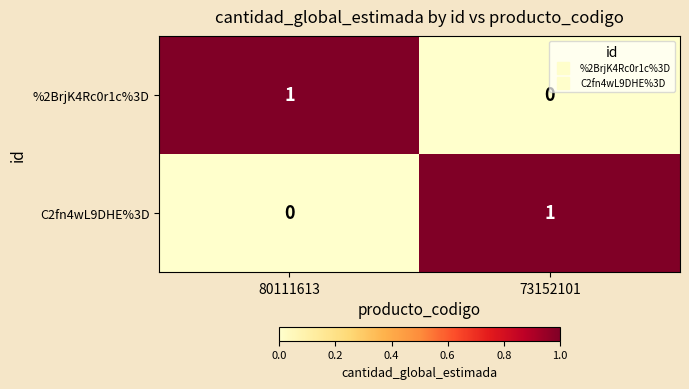

Which category has the highest value in the %2BrjK4Rc0r1c%3D series?

80111613